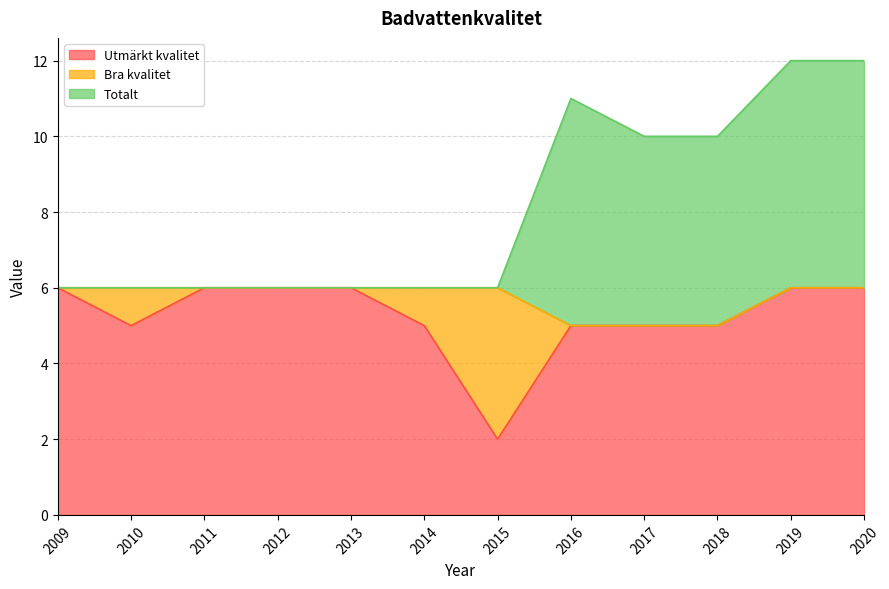

What is the difference between the highest and lowest values at 2017?

5